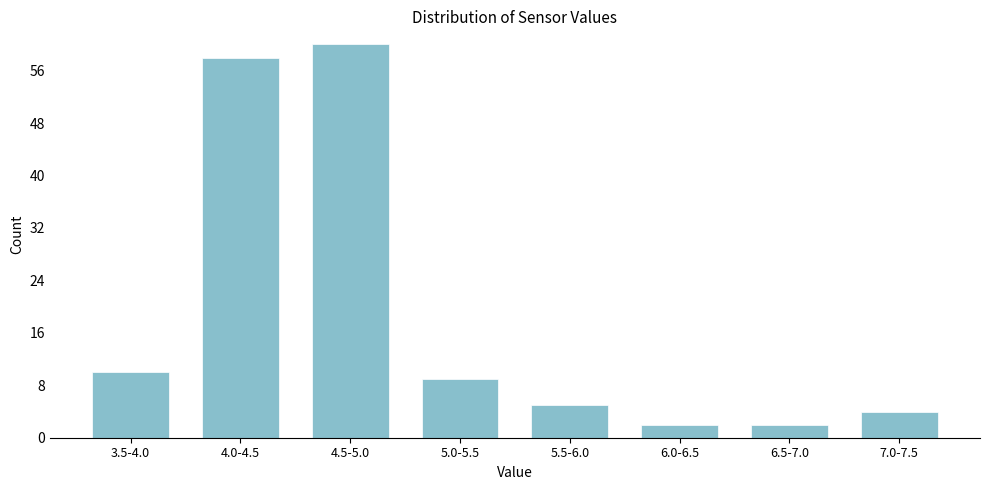

Reading right to left, transcribe all the data shown in this chart.

4	2	2	5	9	60	58	10